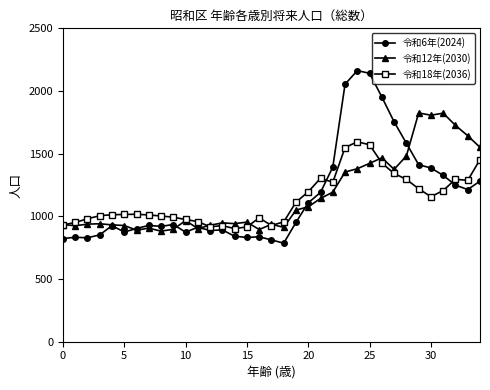

True or false: 令和12年(2030) has more than 1 interior local peaks.

True